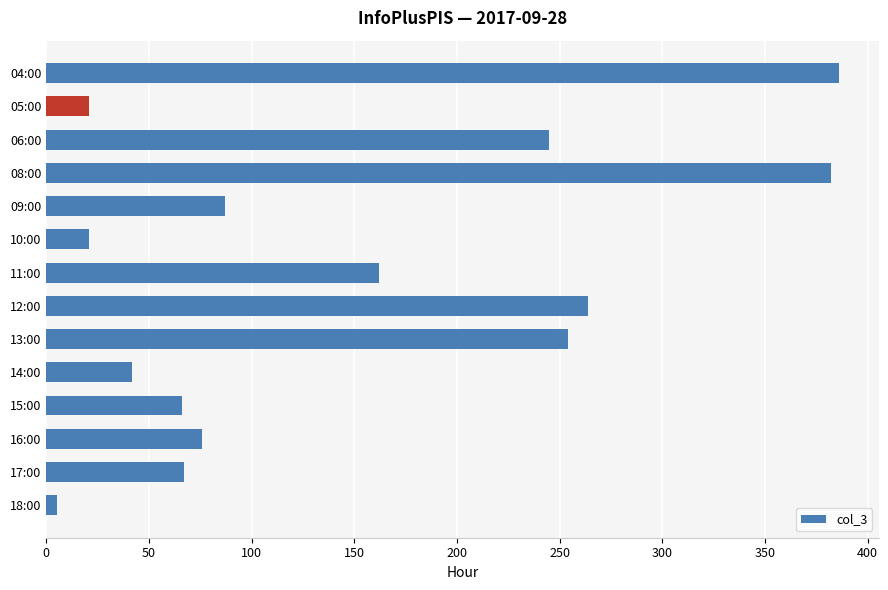

What is the ratio of the value at 08:00 to the value at 15:00?

5.8